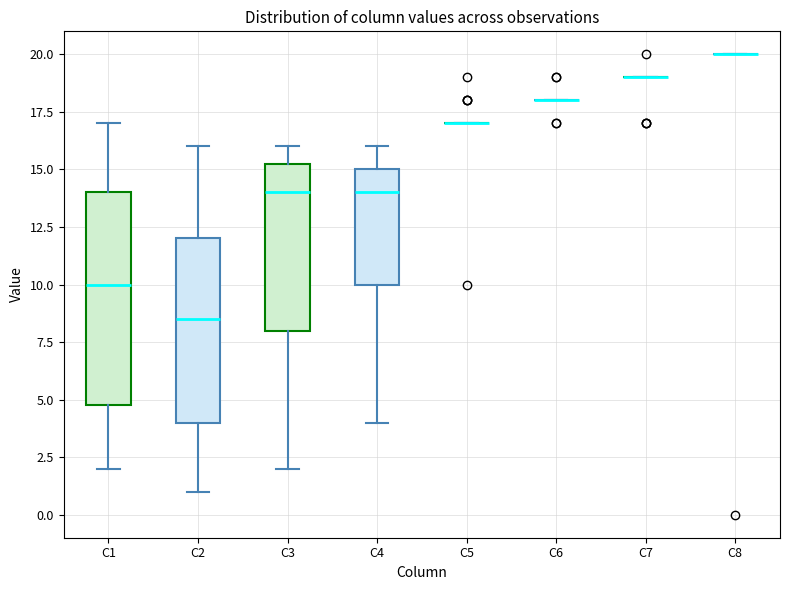

Which box is the tallest, from its lower edge to its upper edge?

C1